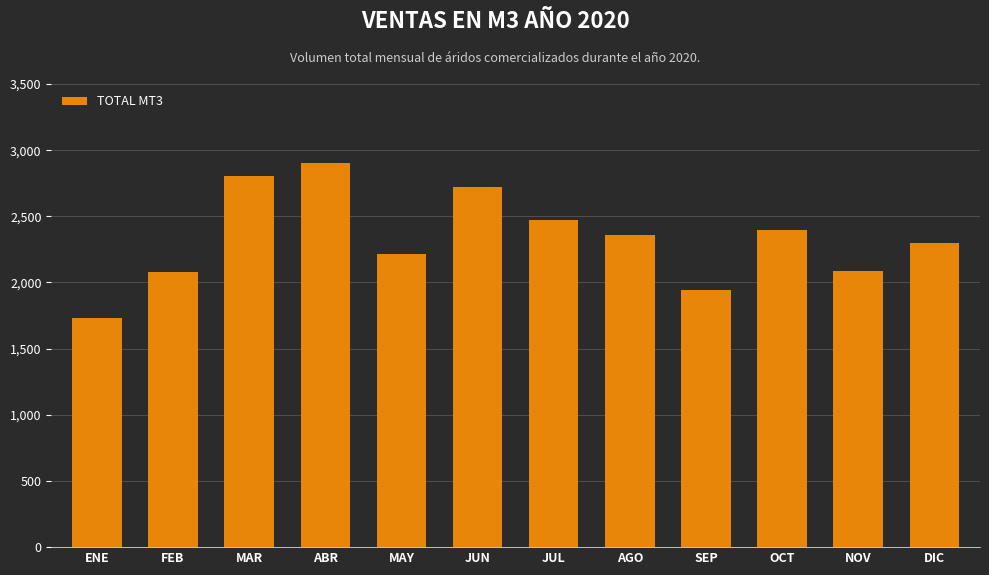

What is the label of the 4th bar from the left?

ABR